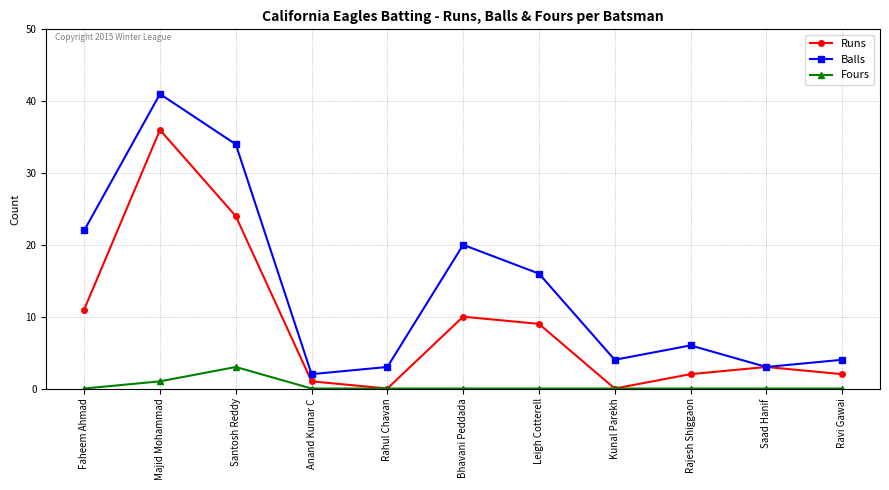

What is the label of the 8th point from the right?

Anand Kumar C